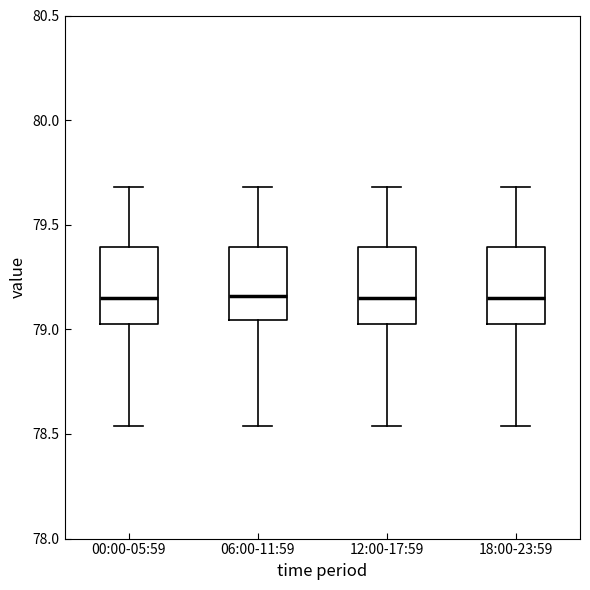

Reading left to right, transcribe this box plot: for each box, give where its median line is, the range the box spans, and where its two whiskers end, as read against the y-axis. The values are not printed on the chart, so give them approximately, as read against the axis.

00:00-05:59: median 79.15, box 79.05 to 79.40, whiskers 78.55 to 79.70
06:00-11:59: median 79.15, box 79.05 to 79.40, whiskers 78.55 to 79.70
12:00-17:59: median 79.15, box 79.05 to 79.40, whiskers 78.55 to 79.70
18:00-23:59: median 79.15, box 79.05 to 79.40, whiskers 78.55 to 79.70